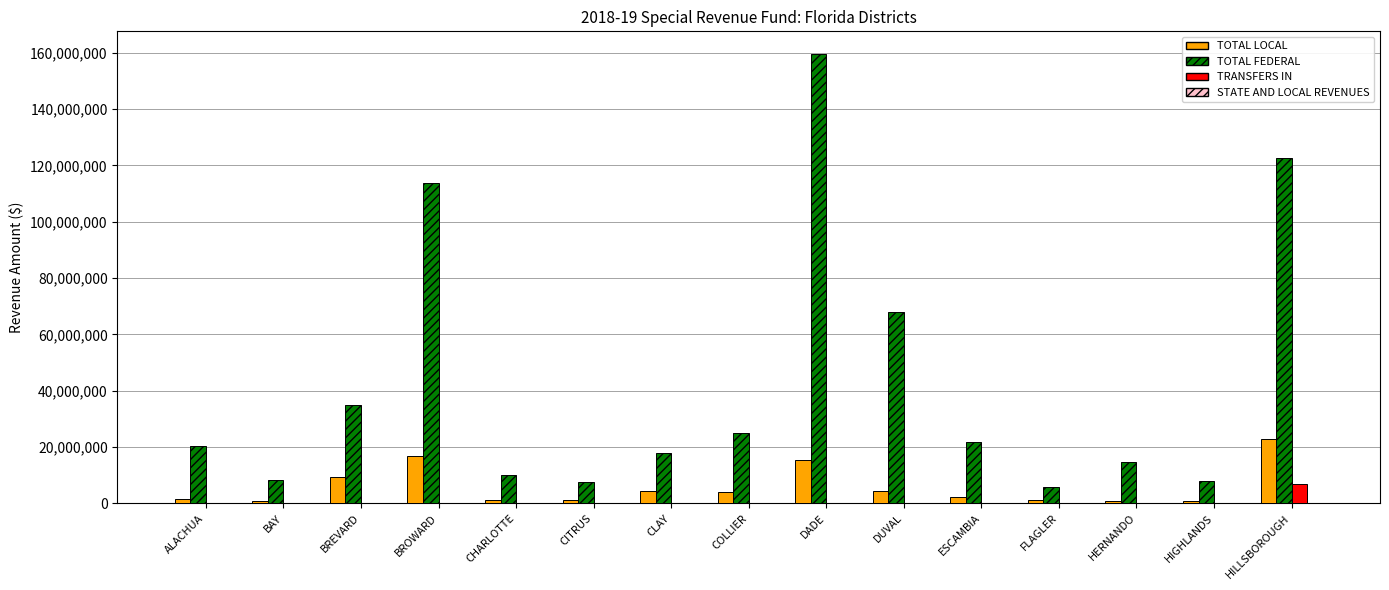

What is the total value across all series at DADE?

175120867.3